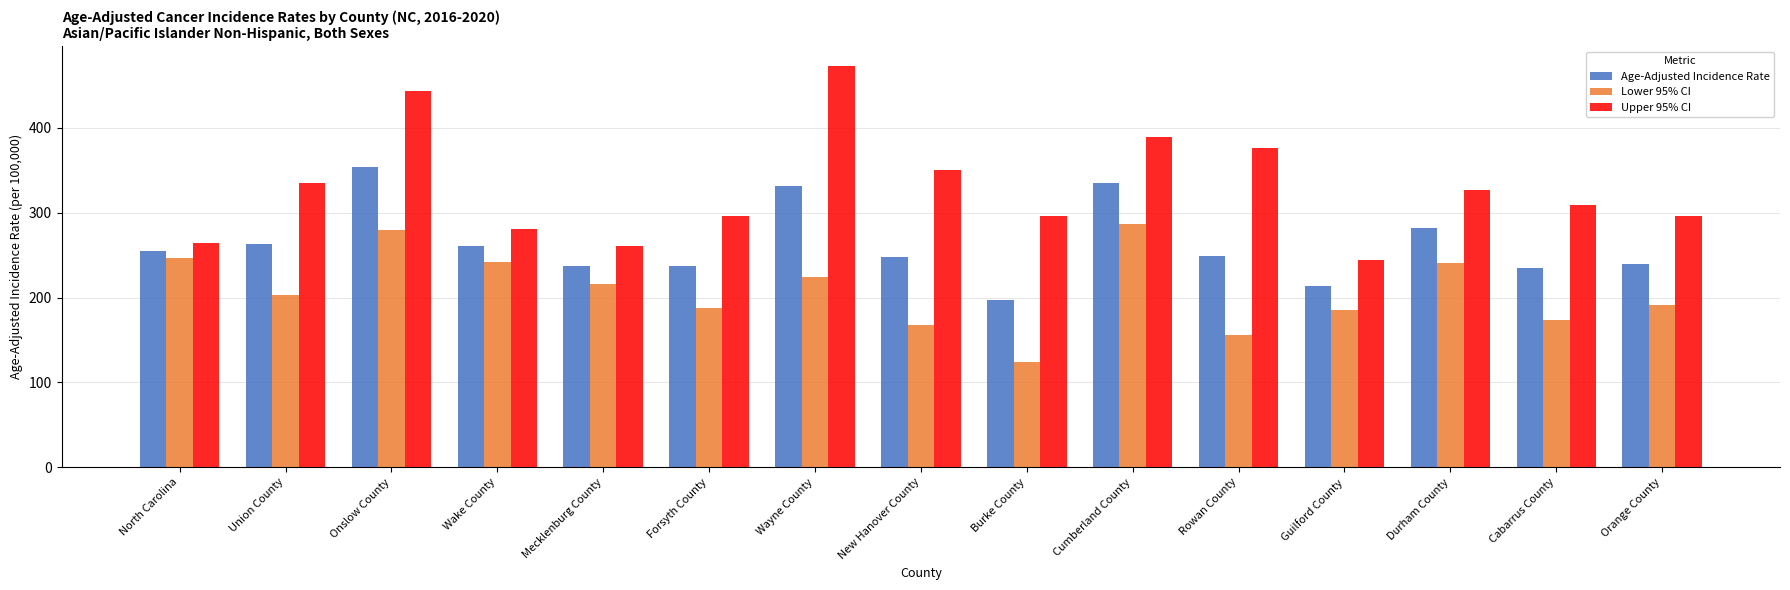

How many data points in Upper 95% CI are above 309?

8